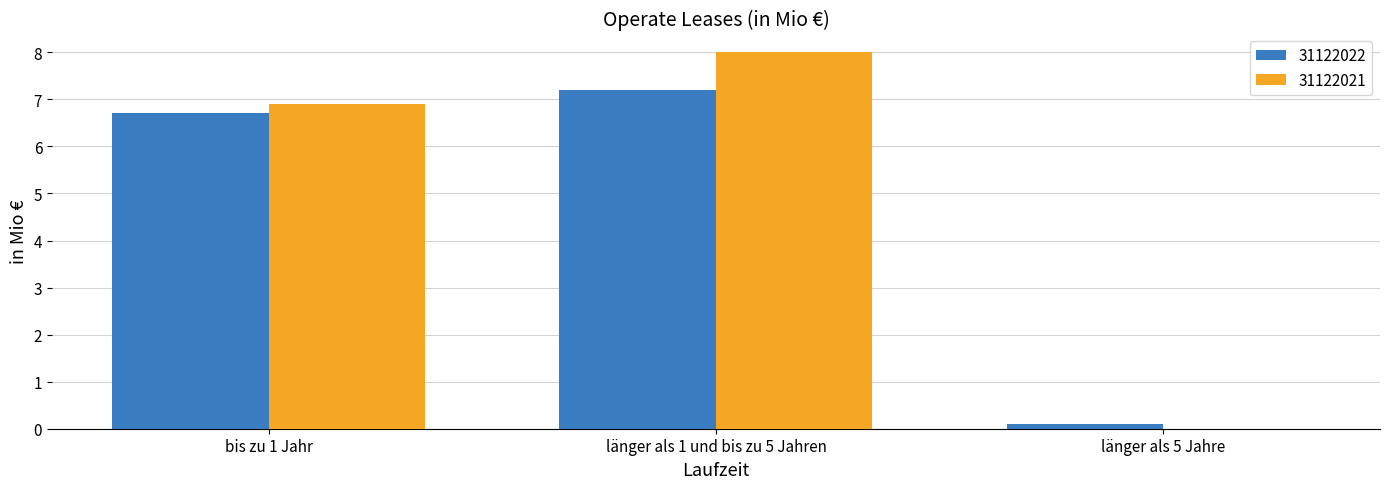

Between bis zu 1 Jahr and länger als 1 und bis zu 5 Jahren, which series saw the biggest shift?

31122021